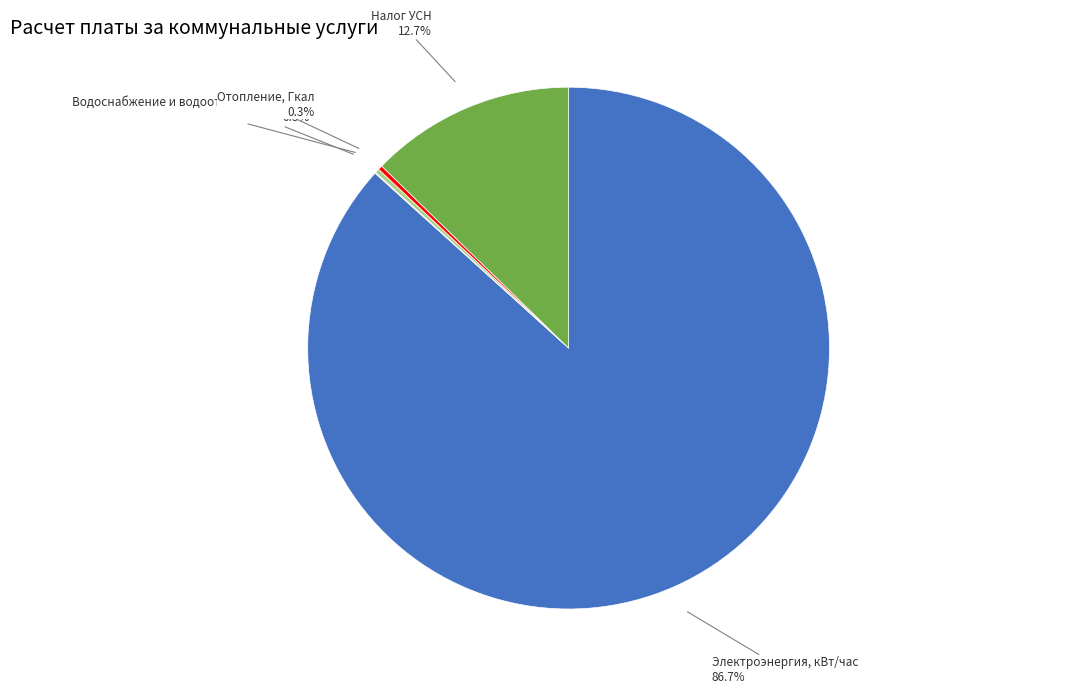

Does any single category account for the majority?

Yes